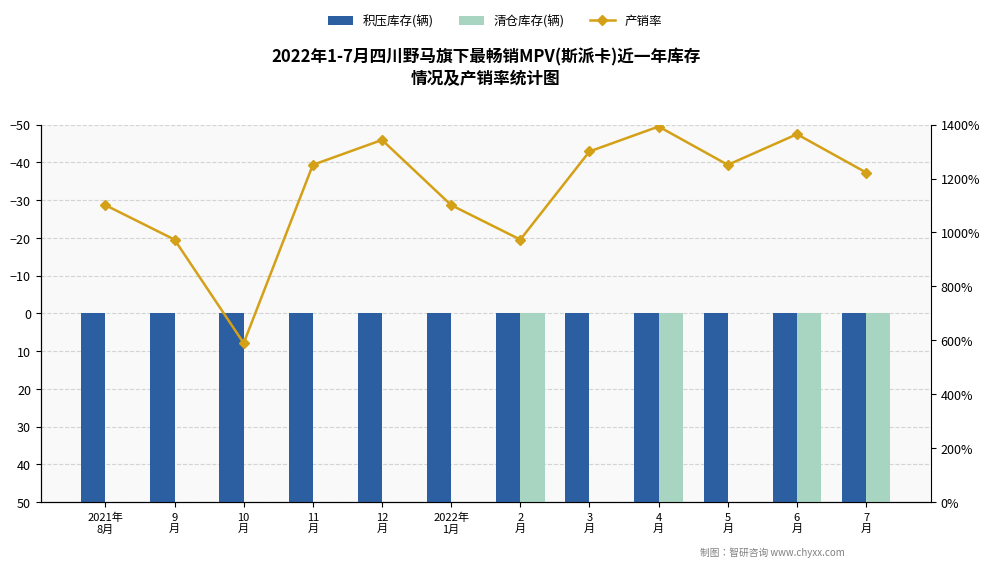

What is the sum of the 清仓库存(辆) values at 2
月 and 12
月?

196.0